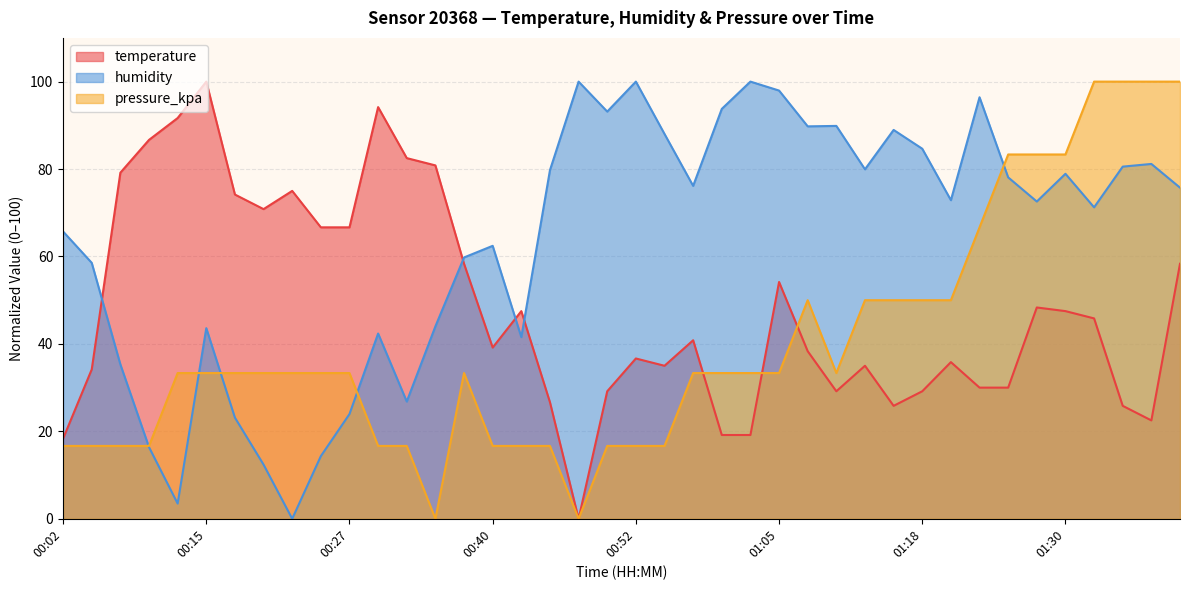

Where does the humidity series first go above 75?

00:45